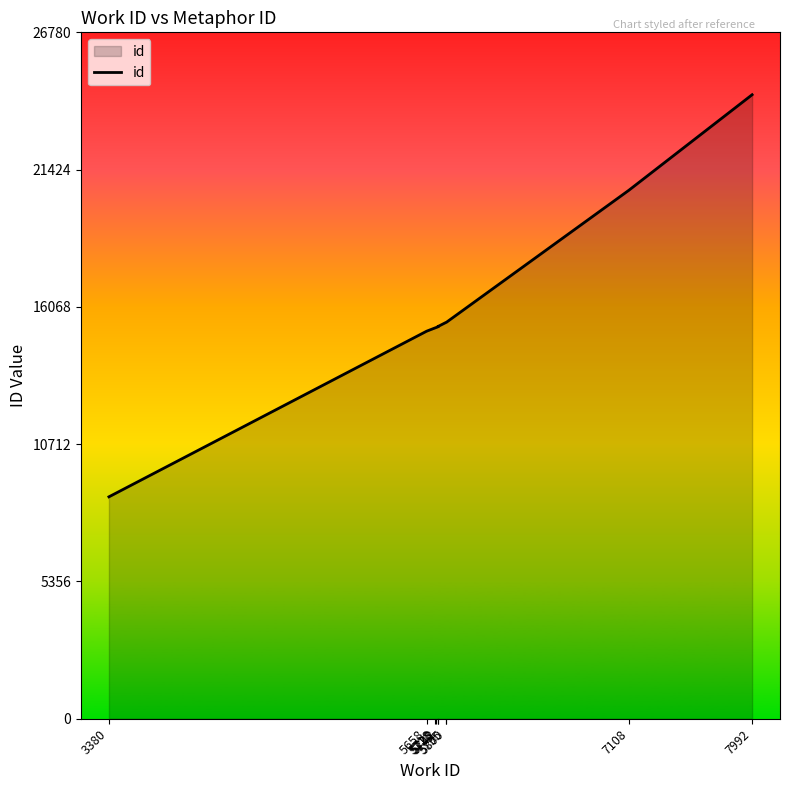

What is the label of the 3rd point from the left?

5718